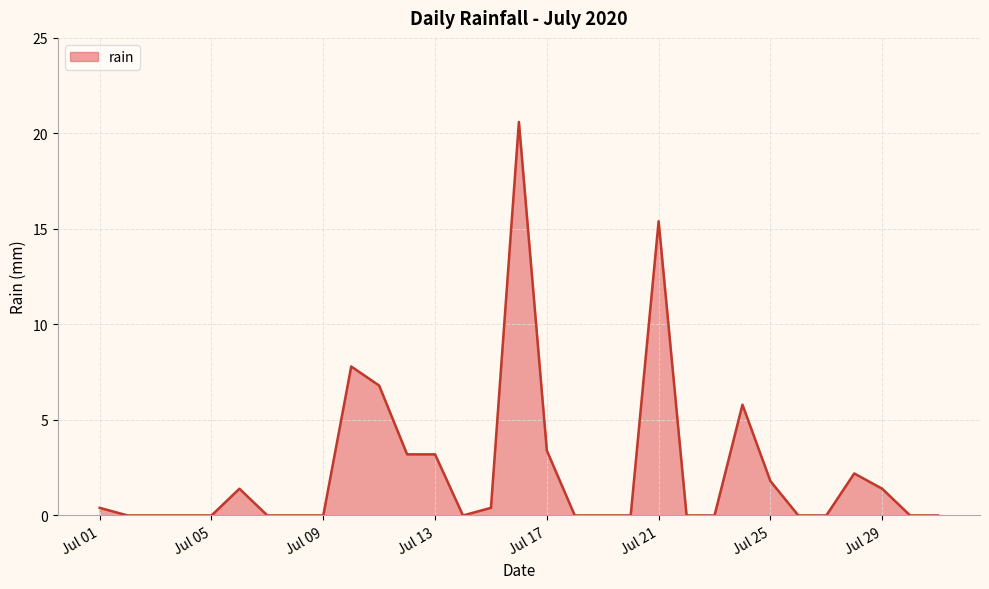

What is the maximum value shown in the chart?

20.6